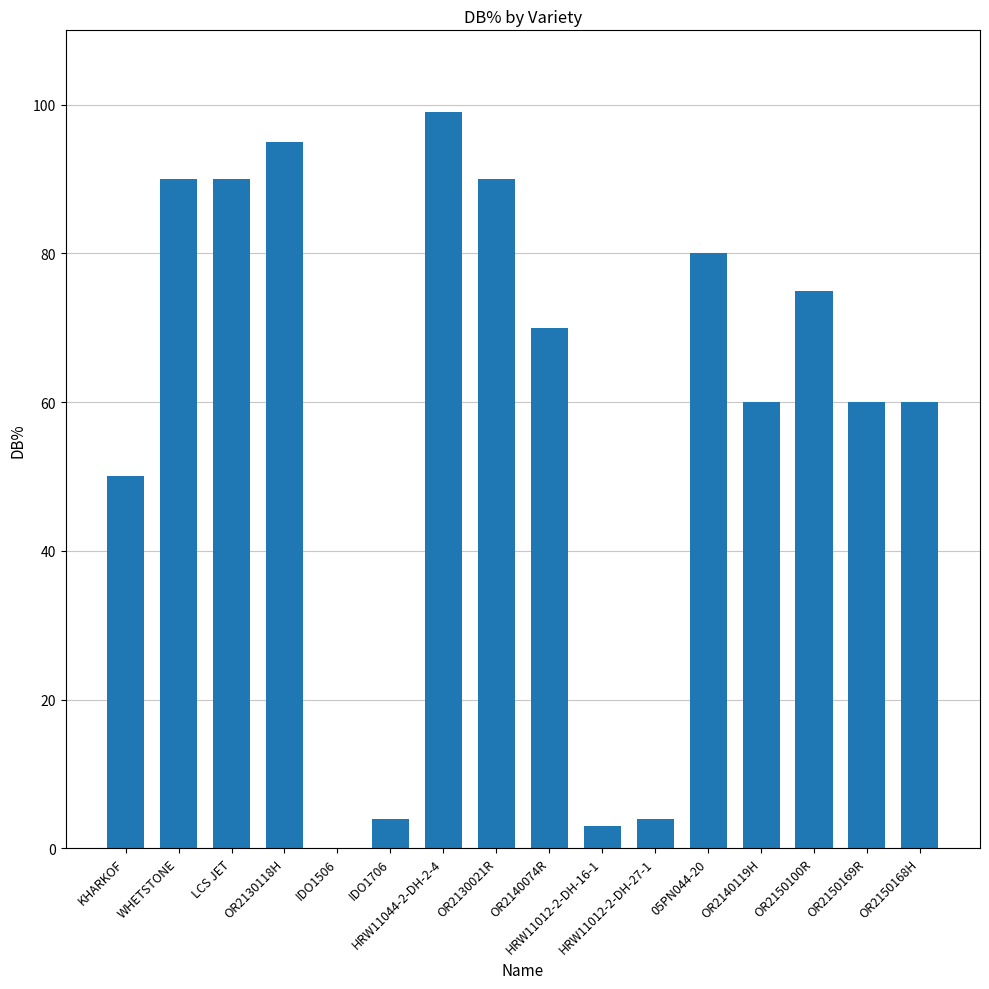

Approximately how many times larger is the value at OR2130021R compared to OR2150168H?

1.5